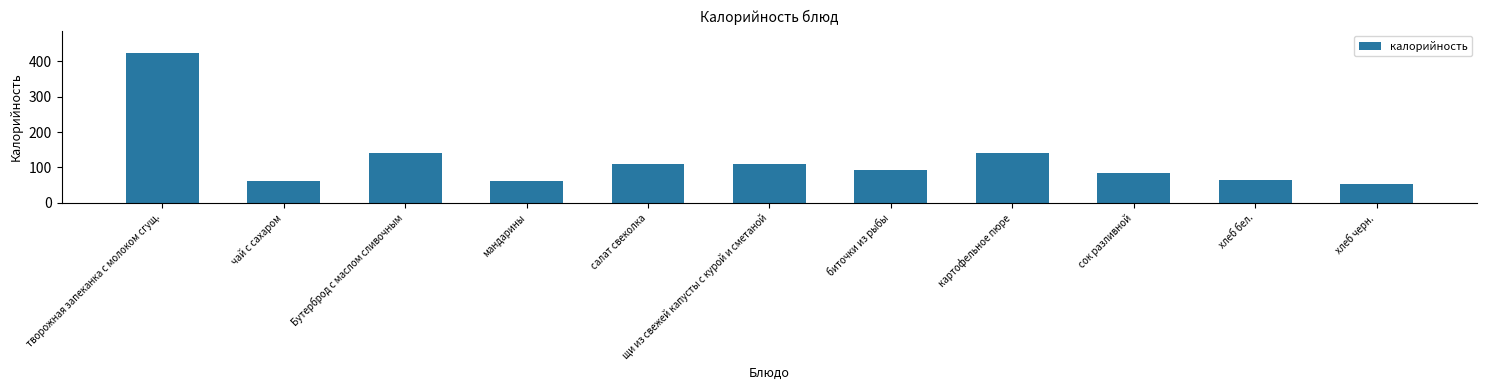

What position from the right is Бутерброд с маслом сливочным?

9